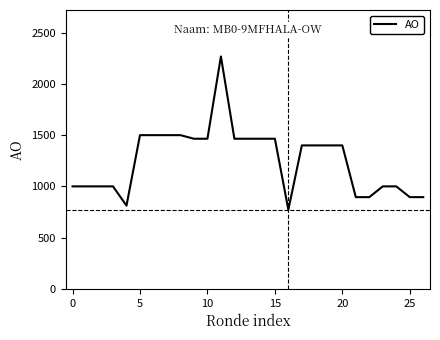

Does the chart display data point markers on the line(s)?

No